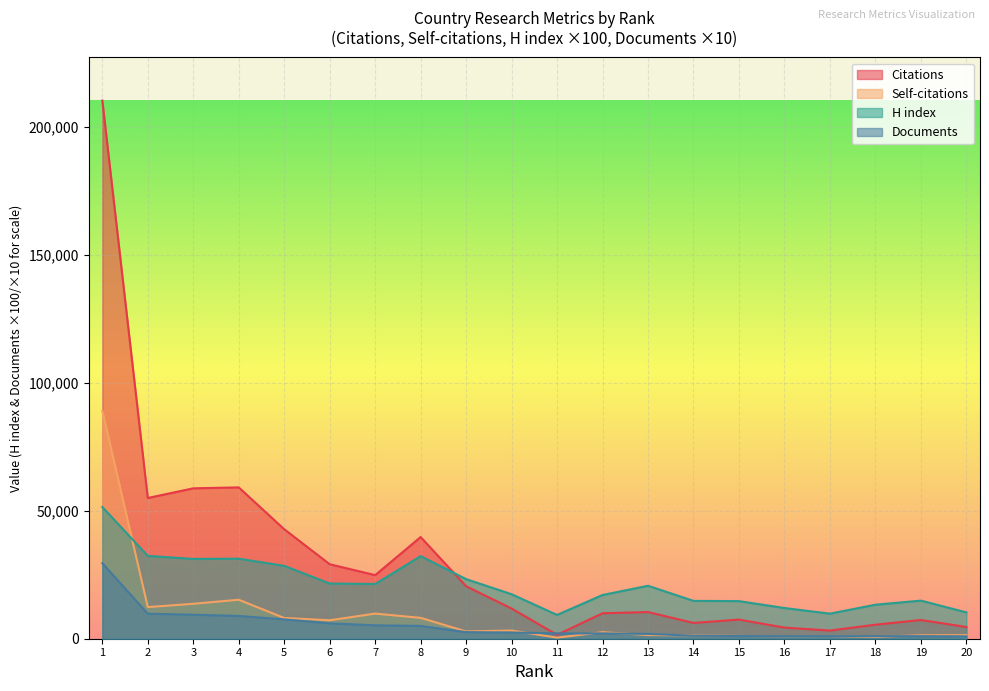

Is it true that Citations equals 63041 at 8?

False